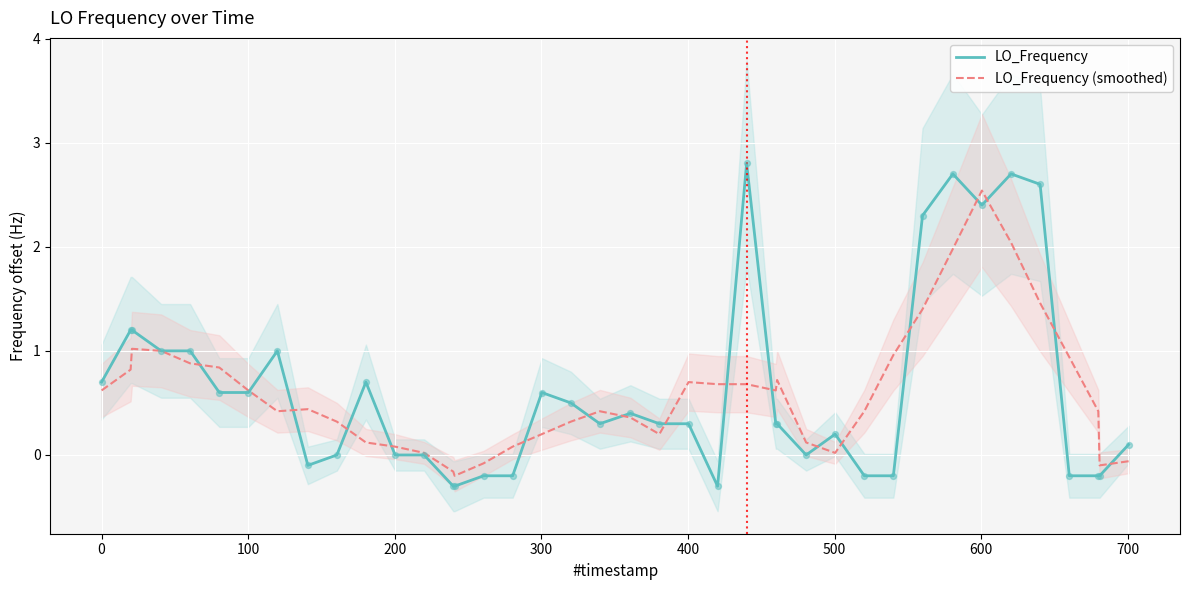

What is the minimum value for LO_Frequency?

-0.3